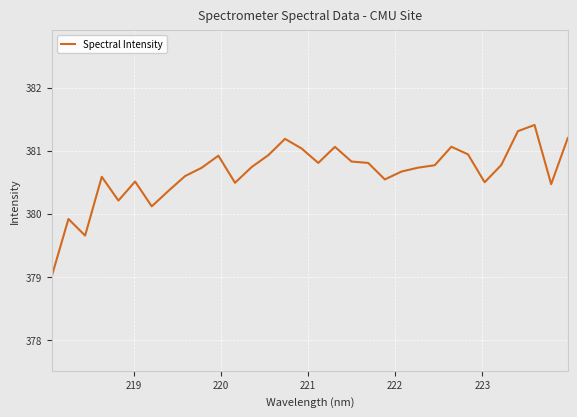

What is the difference between the maximum and minimum values?

2.4